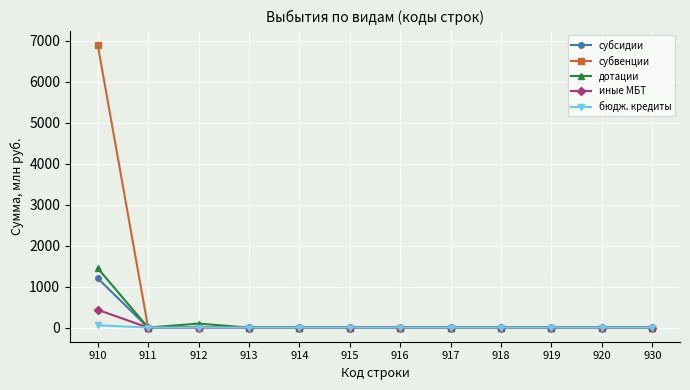

What is the total value across all series at 910?

10037.6